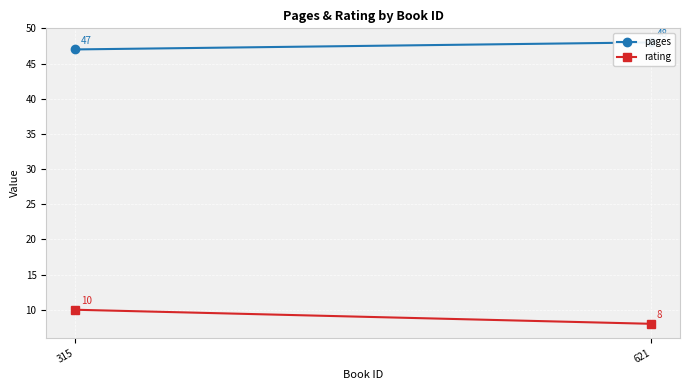

What are all the series names shown in the legend?

pages, rating